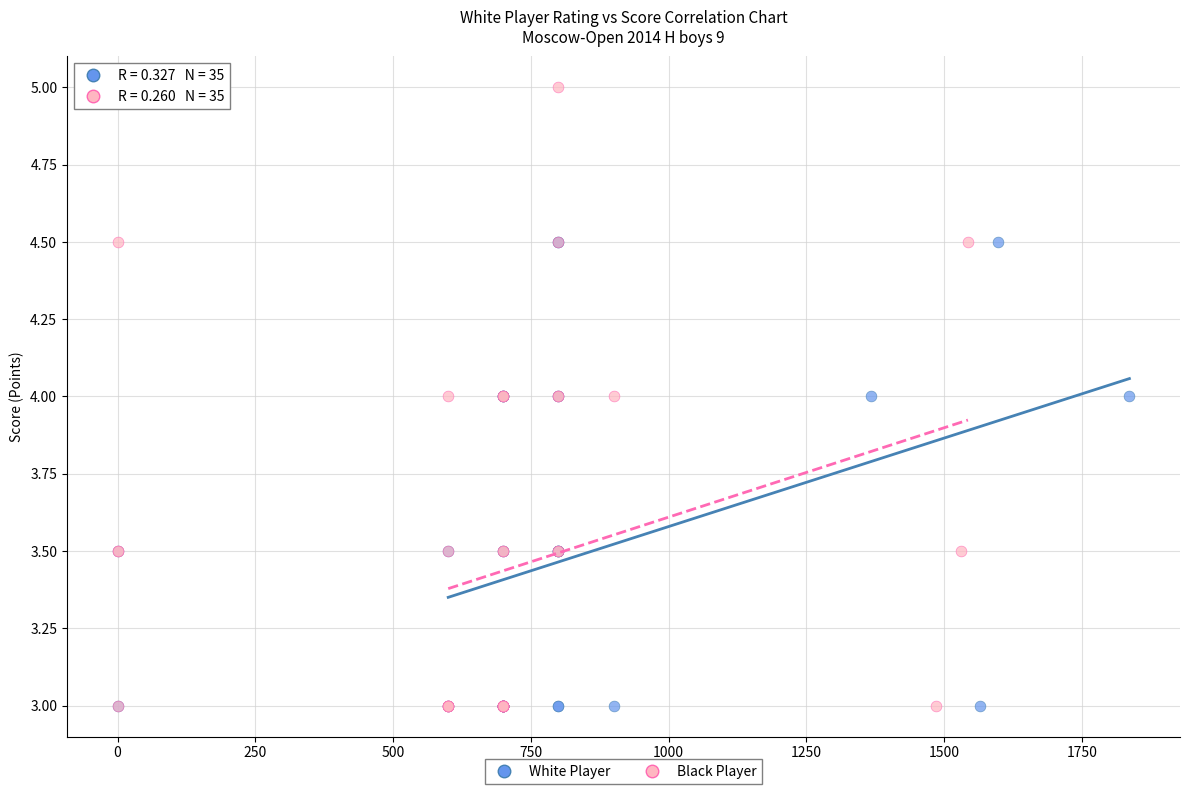

Which series has the widest spread of Y values?

Black Player